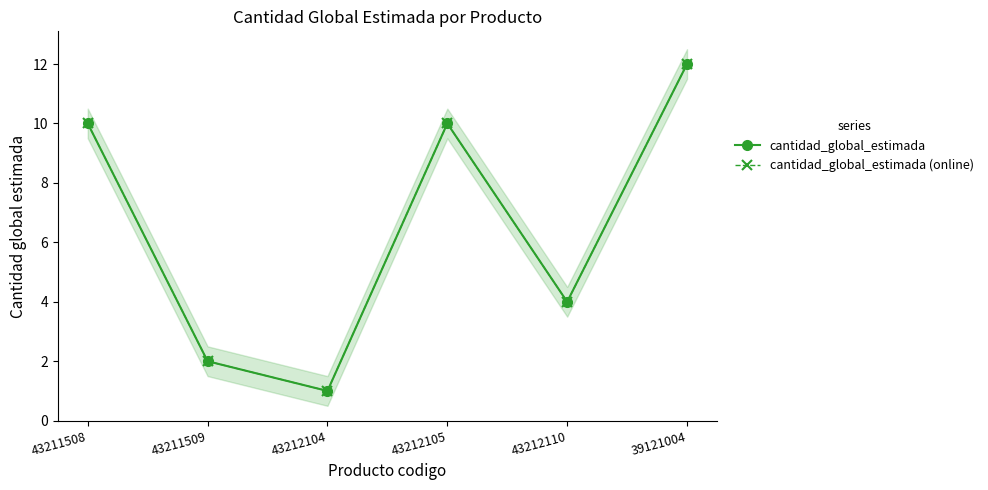

Reading left to right, extract all data points from this chart.

cantidad_global_estimada: 43211508=10	43211509=2	43212104=1	43212105=10	43212110=4	39121004=12
cantidad_global_estimada (online): 43211508=10	43211509=2	43212104=1	43212105=10	43212110=4	39121004=12